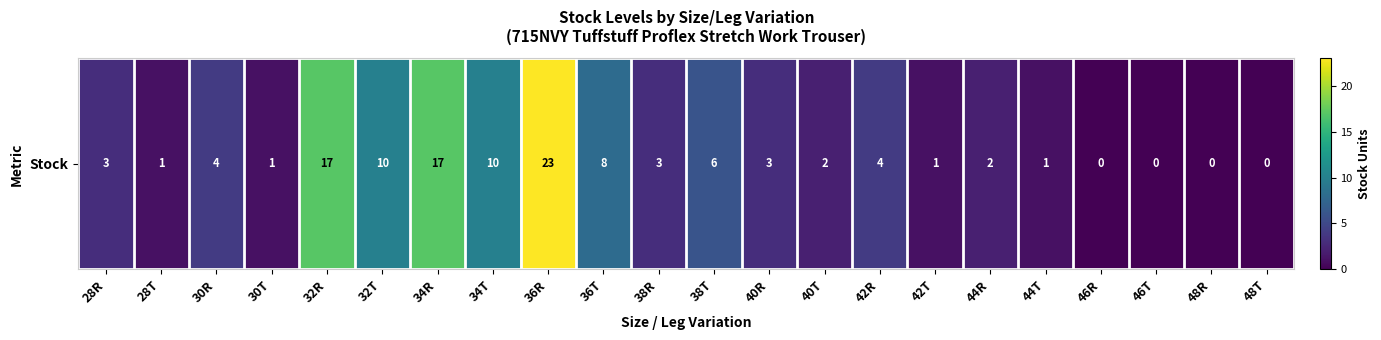

What is the change in value from 30R to 34R?

+13